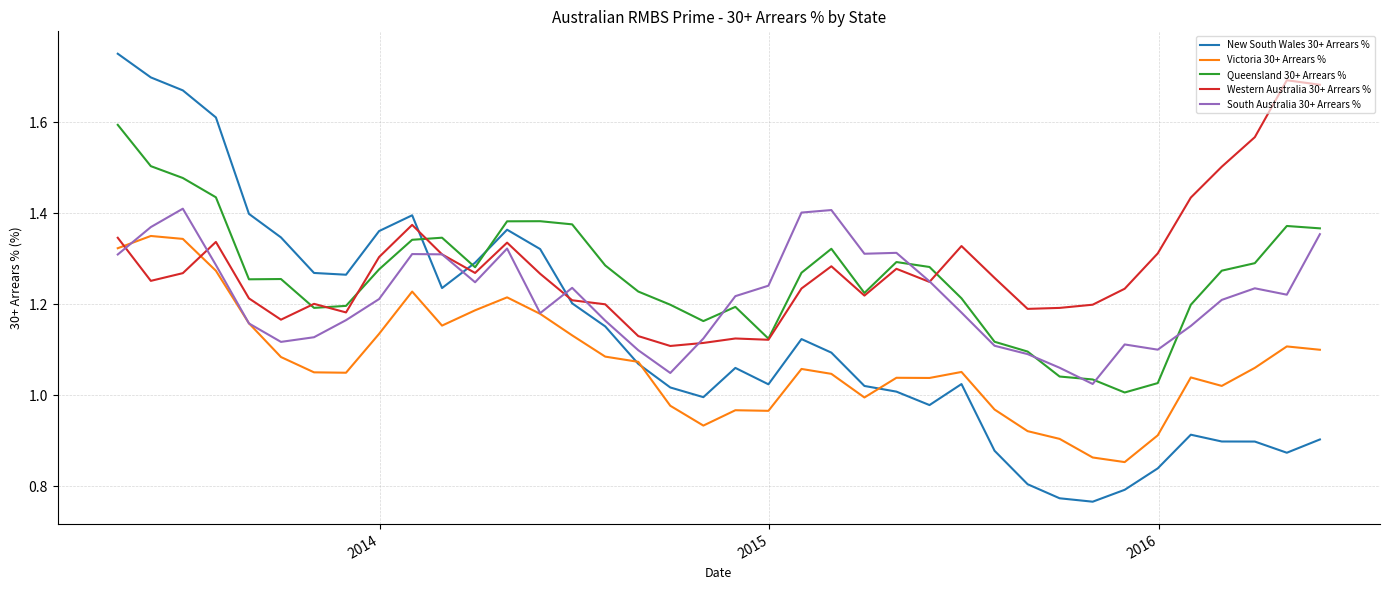

List the series in order of their peak value, lowest first.

Victoria 30+ Arrears %, South Australia 30+ Arrears %, Queensland 30+ Arrears %, Western Australia 30+ Arrears %, New South Wales 30+ Arrears %